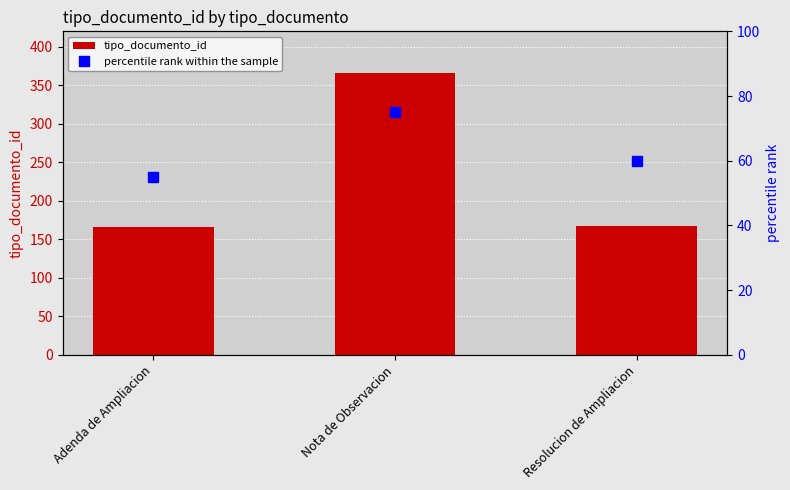

What is the sum of the tipo_documento_id values at Resolucion de Ampliacion and Adenda de Ampliacion?

333